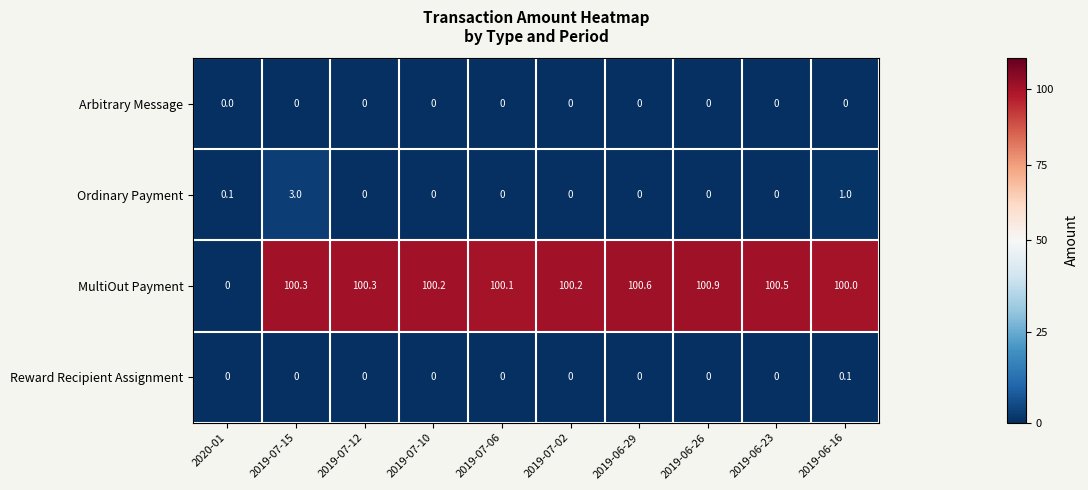

List the series in order of their peak value, lowest first.

Arbitrary Message, Reward Recipient Assignment, Ordinary Payment, MultiOut Payment